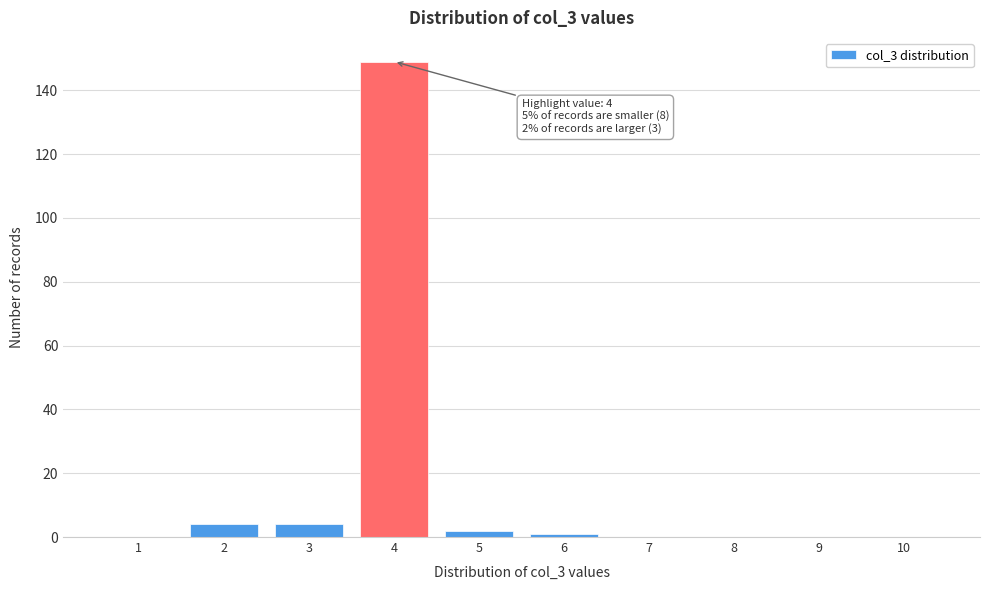

Reading right to left, list all the values displayed in this chart.

10=0	9=0	8=0	7=0	6=1	5=2	4=149	3=4	2=4	1=0